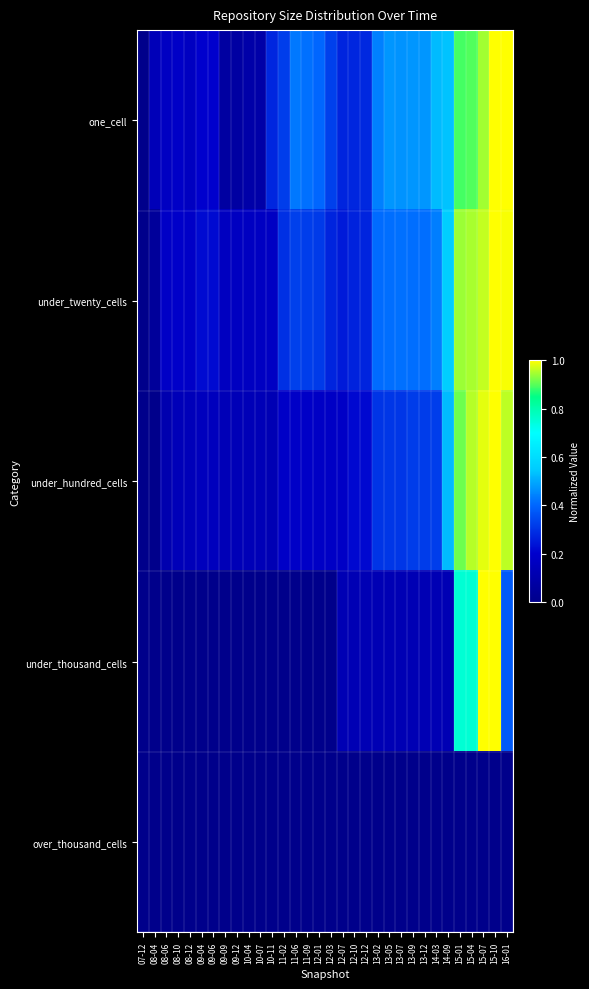

Which series has the widest spread of values?

one_cell